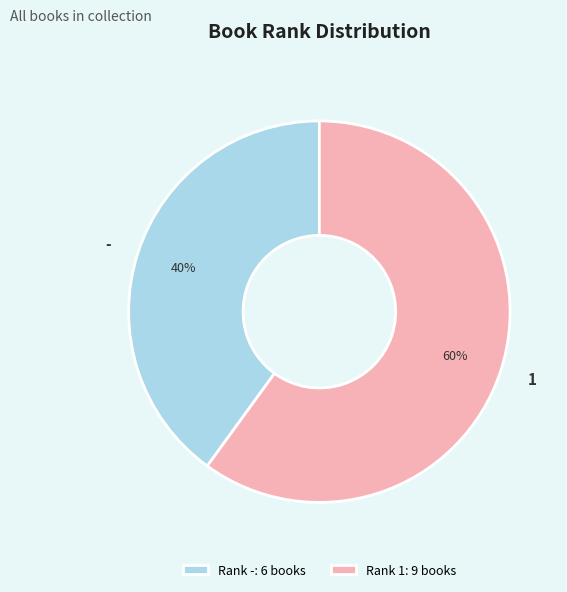

To the nearest percent, what is the average slice percentage?

50%